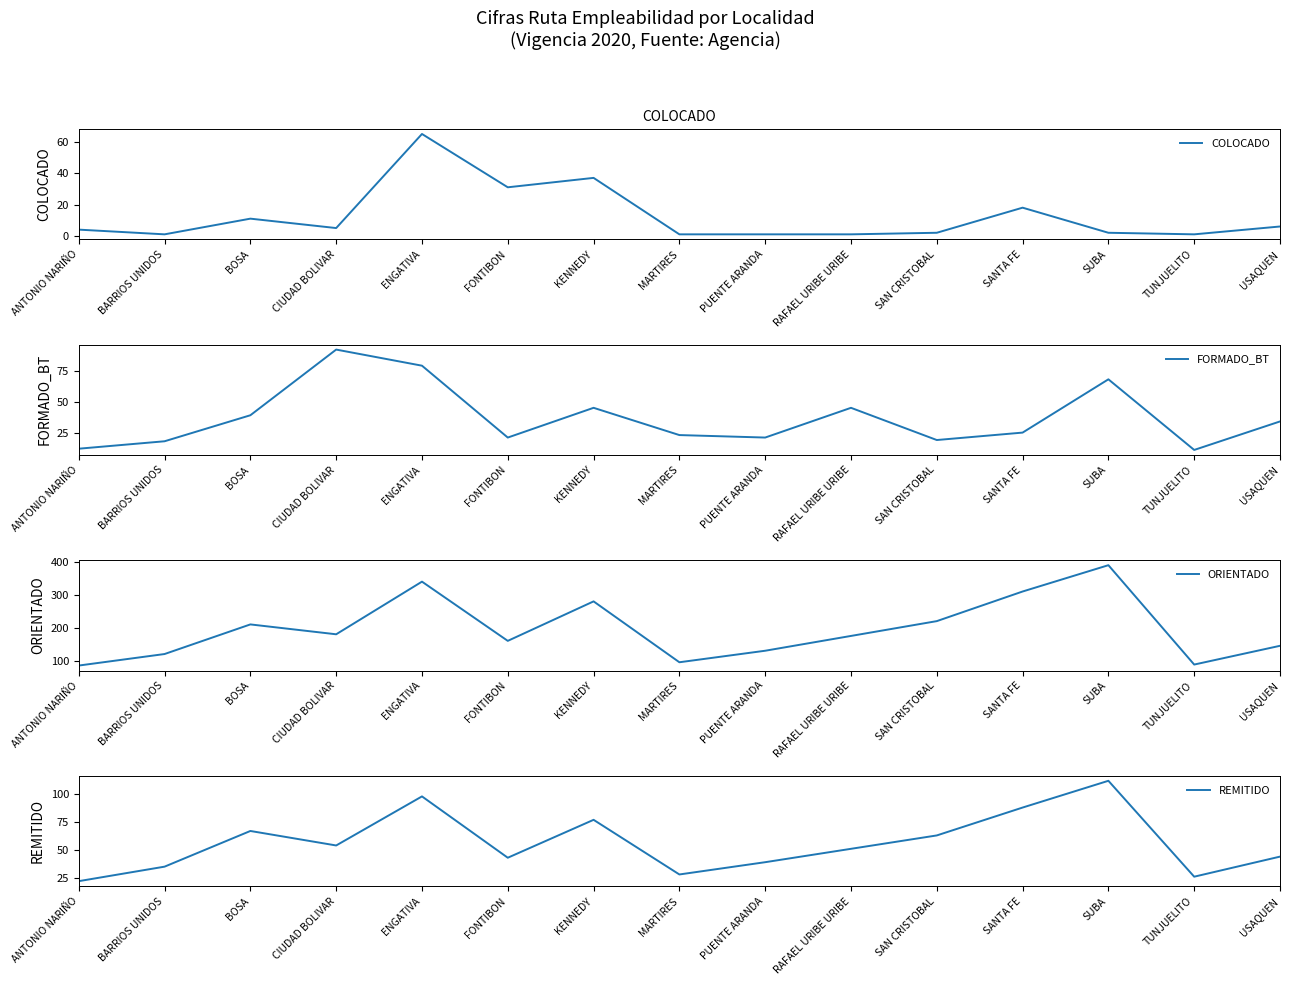

At which label does ORIENTADO first exceed 175?

BOSA